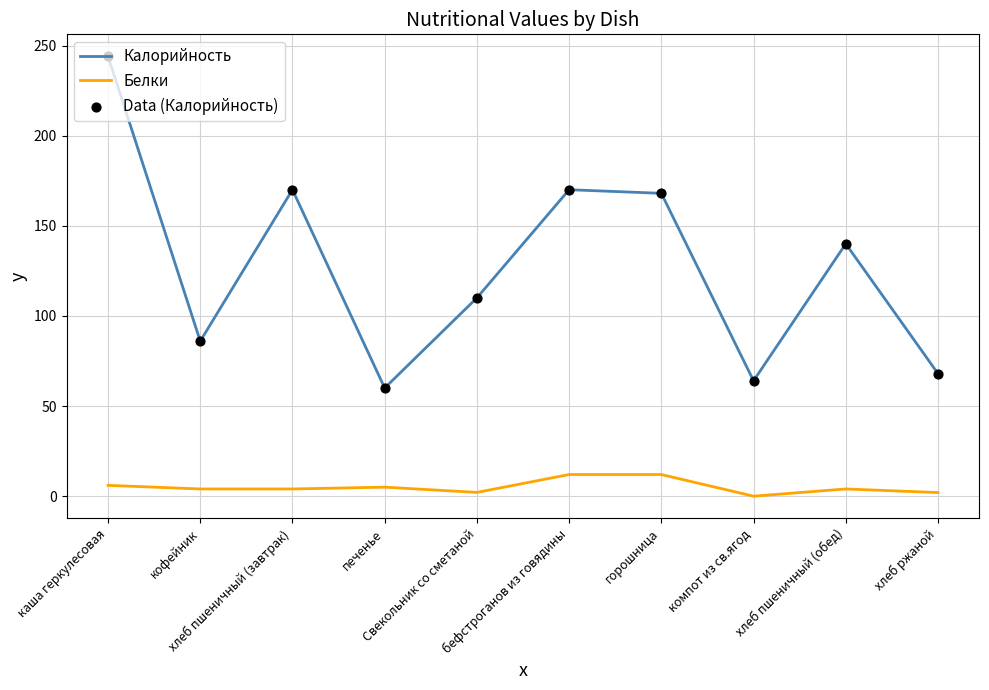

Which series has the largest total across all categories?

Калорийность